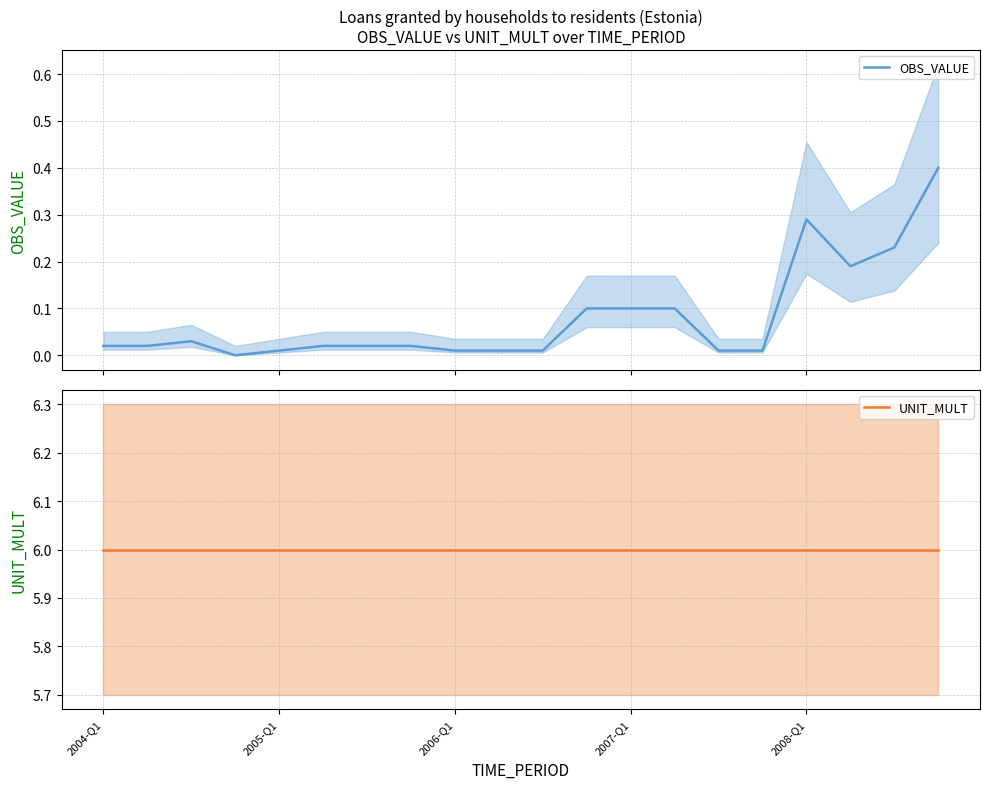

What is the sum of the OBS_VALUE values at 7 and 13?

0.1